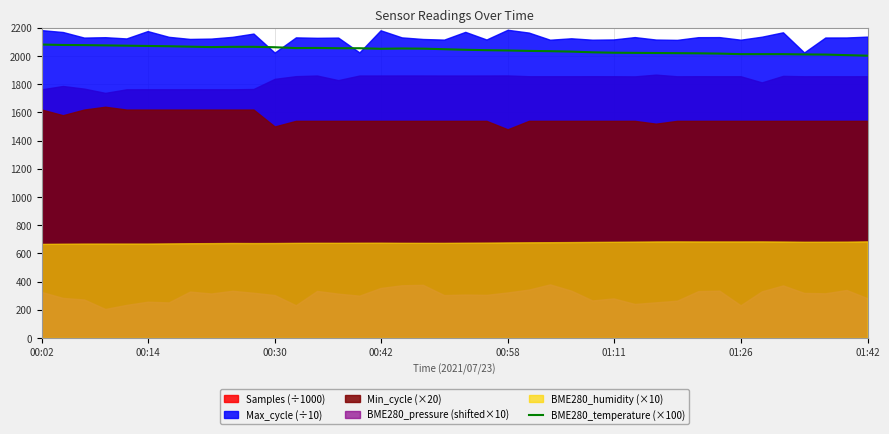

What is the change in value from 35 to 36?

-2.0